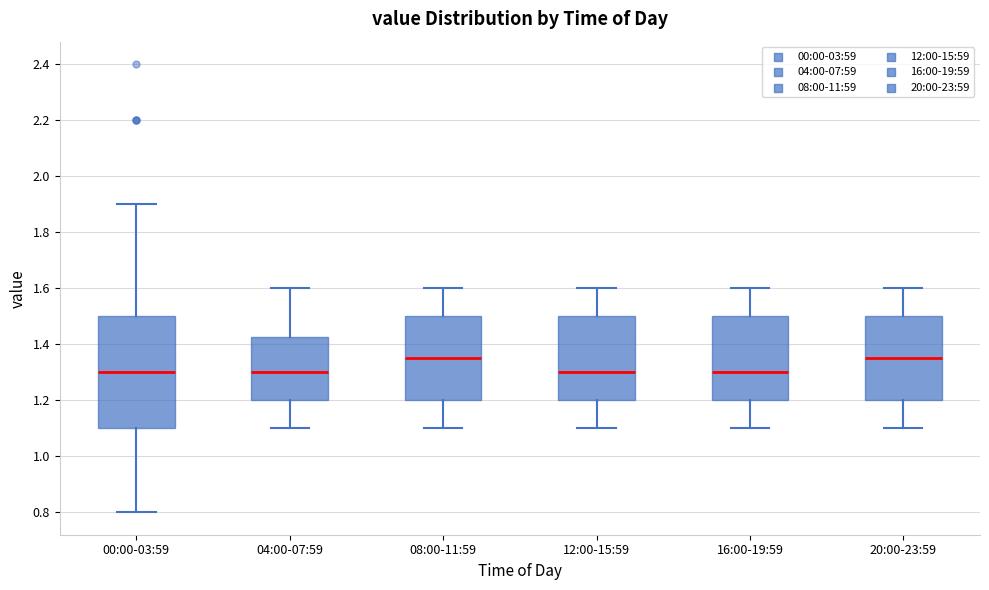

Where does the upper whisker of the box for 00:00-03:59 end on the y-axis? The values are not printed on the chart, so give them approximately, as read against the axis.

1.90